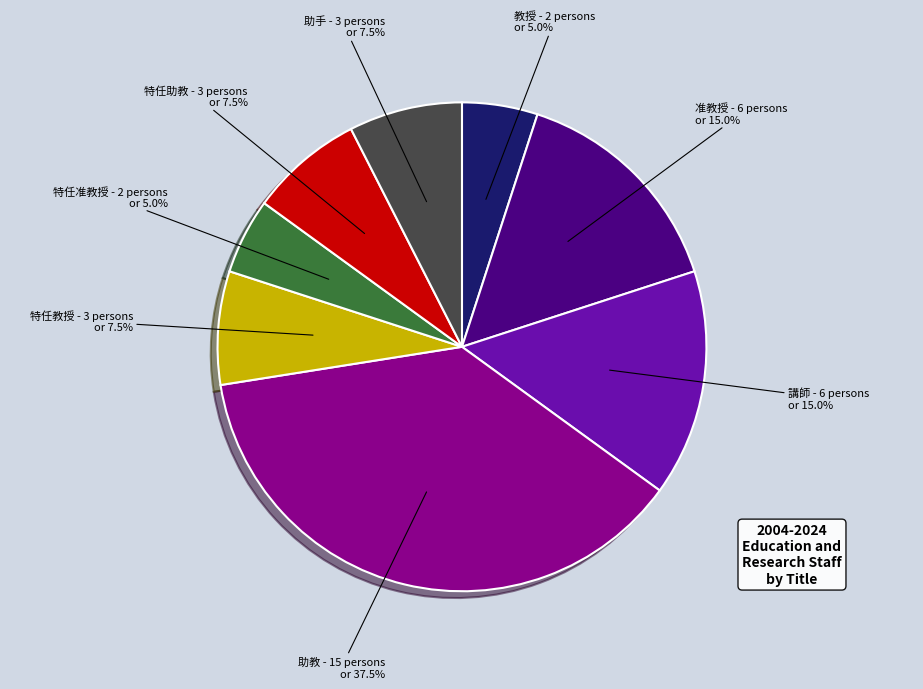

What is the ratio of the value at 特任教授 to the value at 特任助教?

1.0